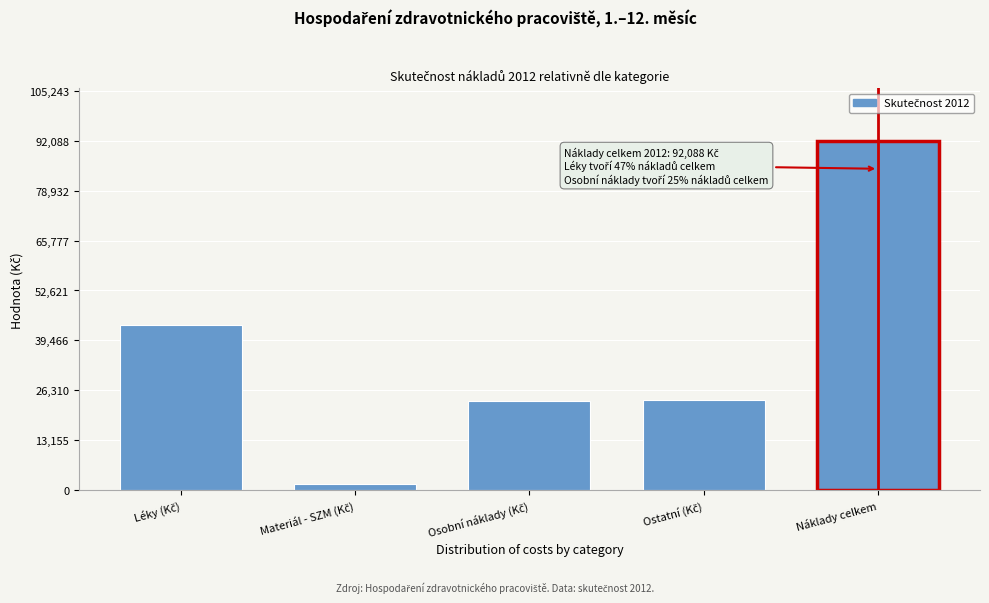

What is the sum of all values?

184176.1